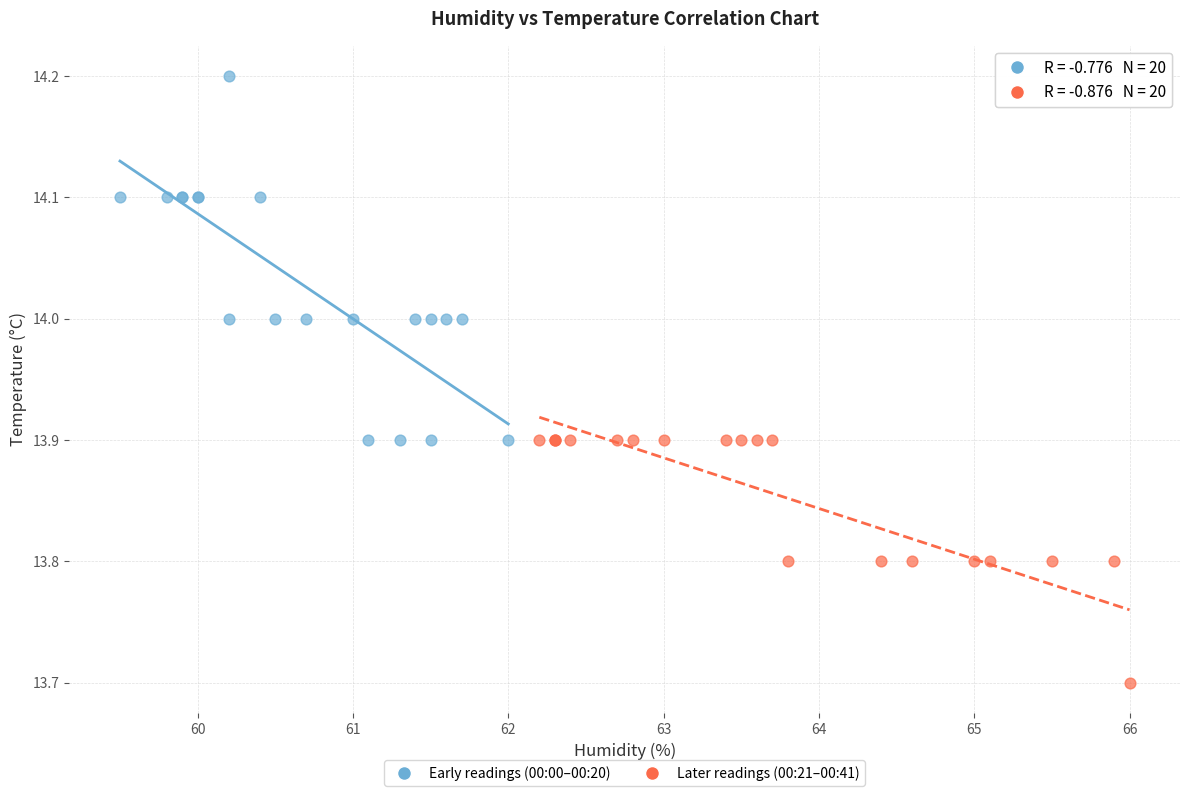

Which series has the widest spread of Y values?

Early readings (00:00–00:20)